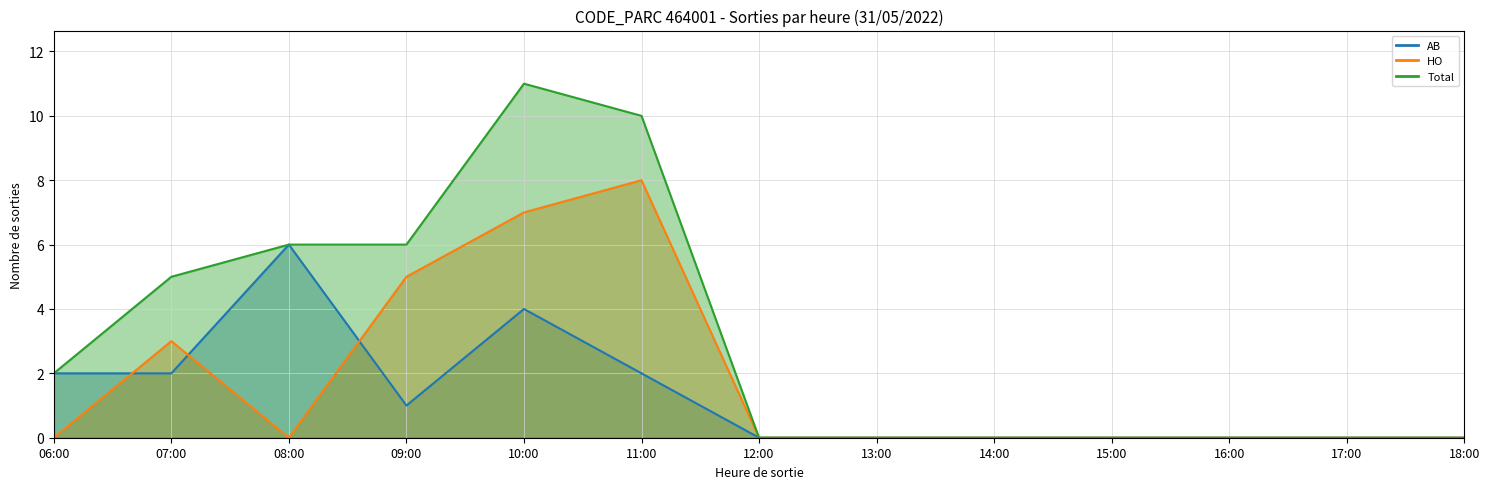

At which category does AB reach its first local peak?

08:00